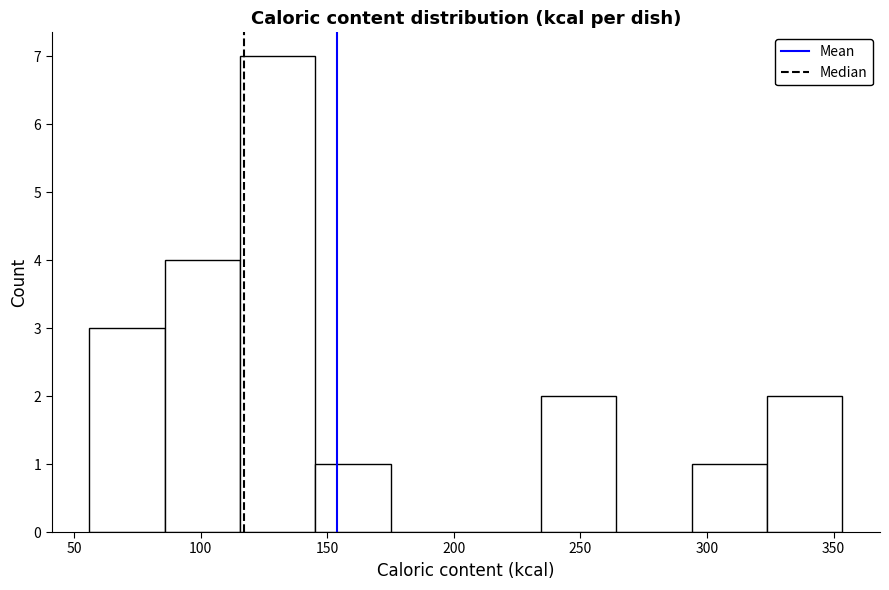

Reading left to right, transcribe this chart: for each bar, give the range it covers on the x-axis and its height. Neither the bar edges nor the heights are printed on the chart, so give them approximately, as read against the axes.

55 to 85: 3
85 to 115: 4
115 to 145: 7
145 to 175: 1
175 to 205: 0
205 to 235: 0
235 to 265: 2
265 to 295: 0
295 to 325: 1
325 to 355: 2